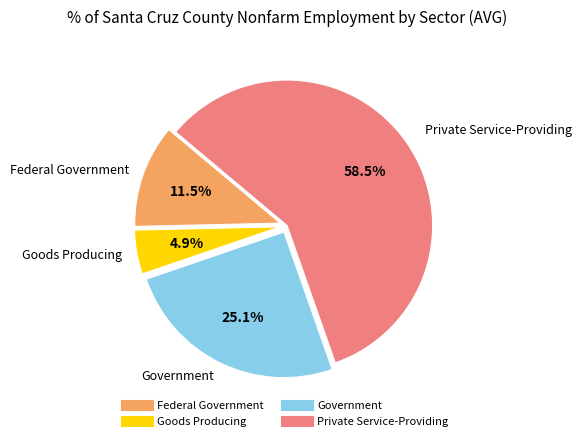

What percentage is the Government slice, to the nearest percent?

25%